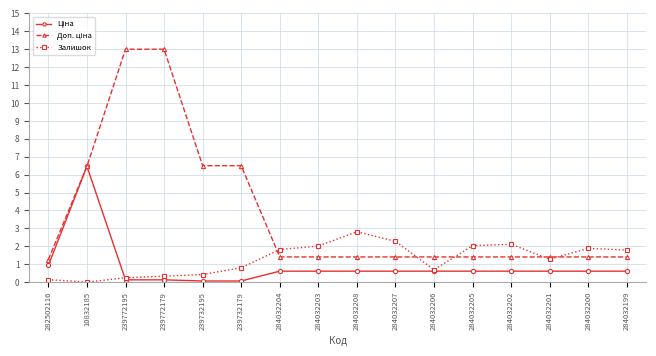

Is it true that Залишок equals 2.0 at 284032201?

False